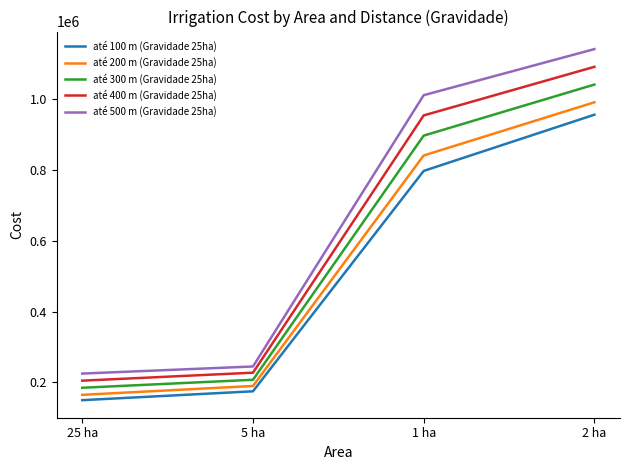

At which category is the sum across all series the highest?

2 ha